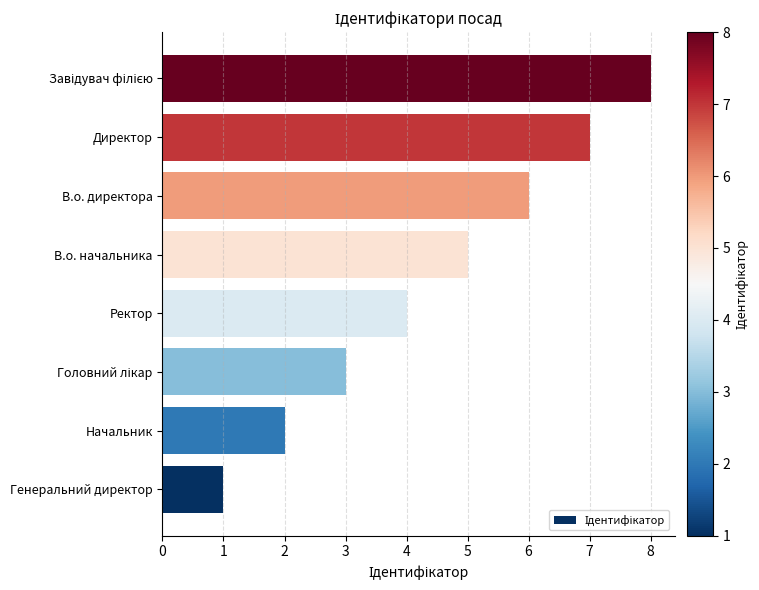

What is the difference between the values at Ректор and Генеральний директор?

3